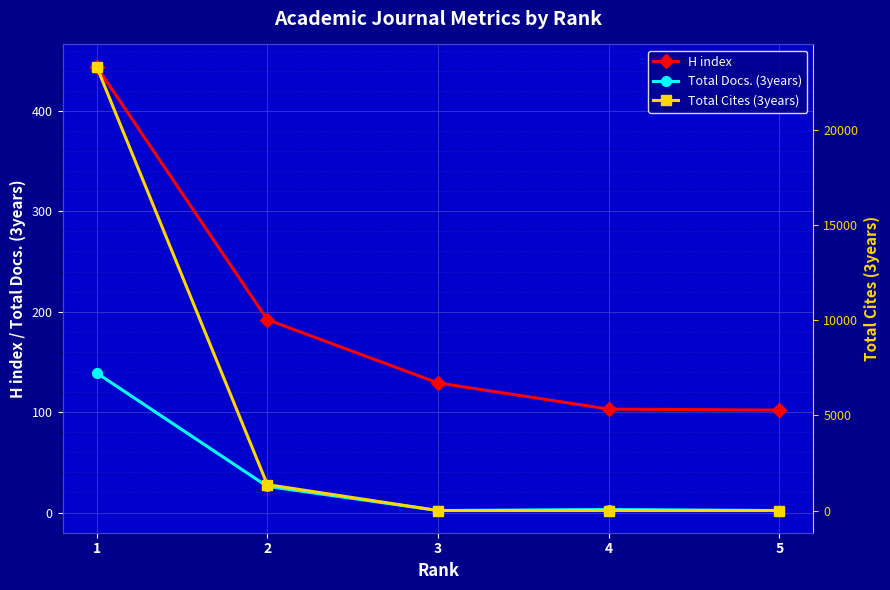

Where is Total Docs. (3years) nearest to the value 70?

2